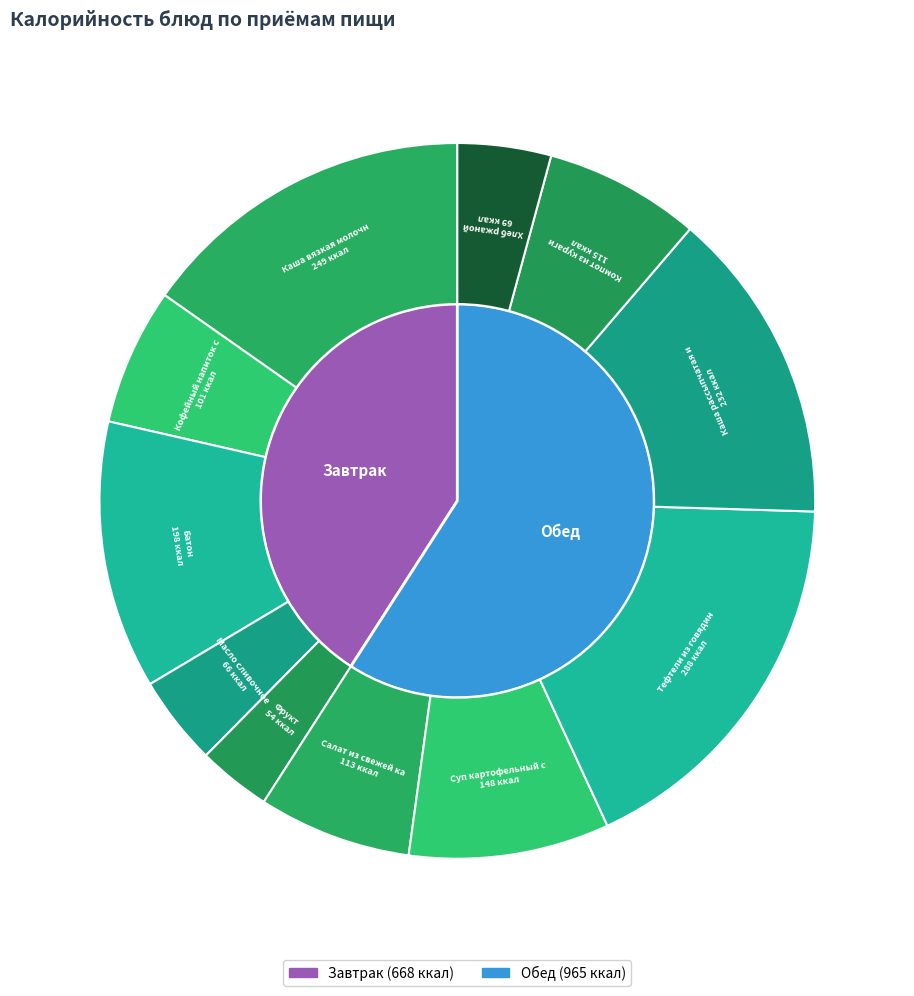

Is there a majority slice in this chart?

No